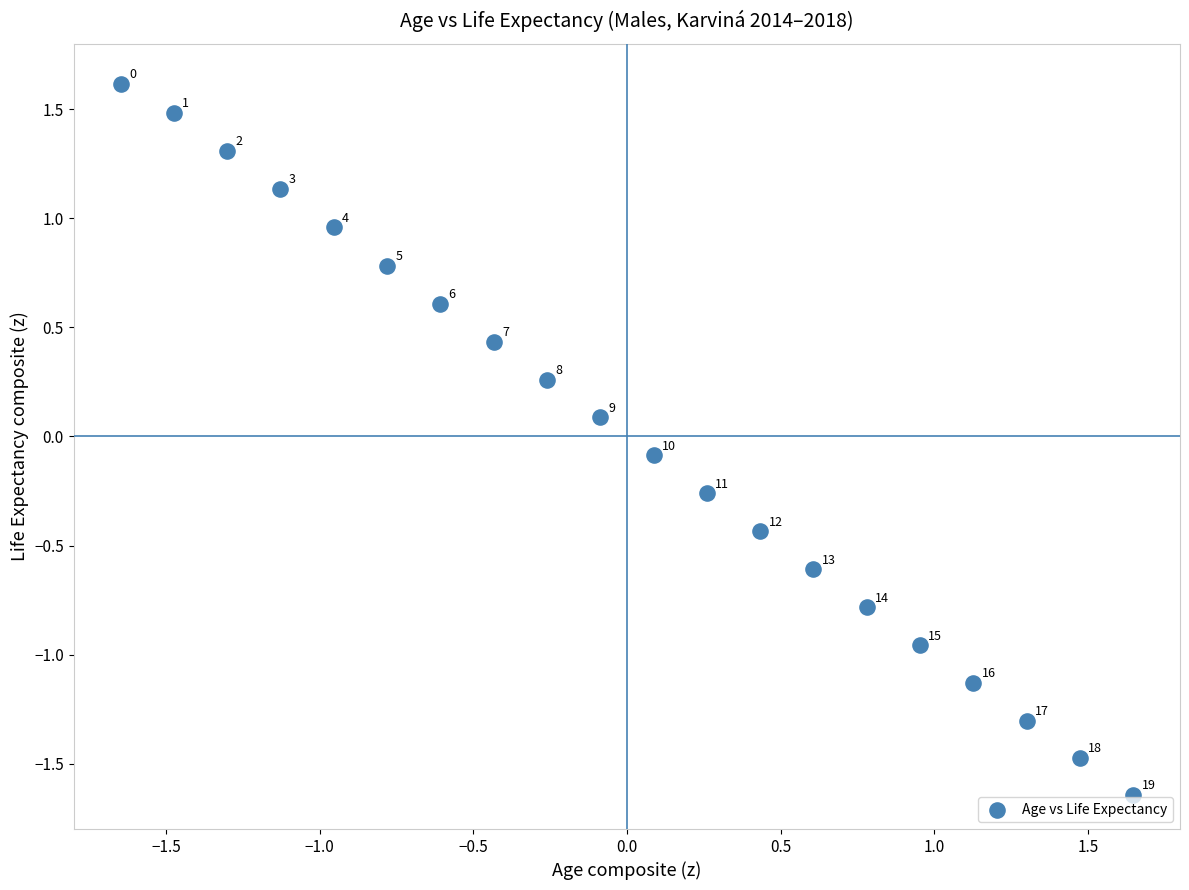

What is the range of Y values (max minus min)?

3.3